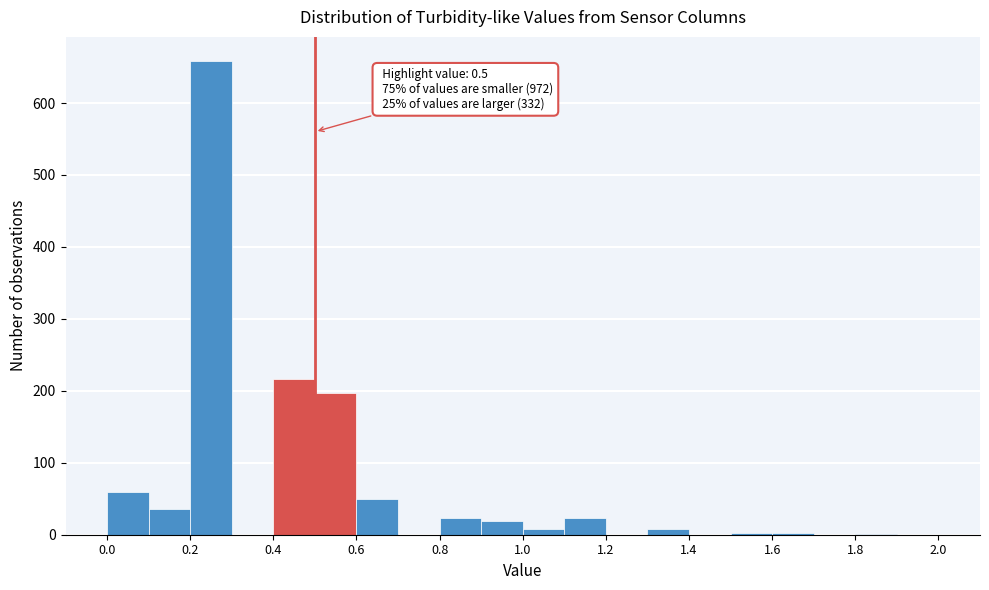

Over which range of the x-axis is the bar tallest?

0.2 to 0.3